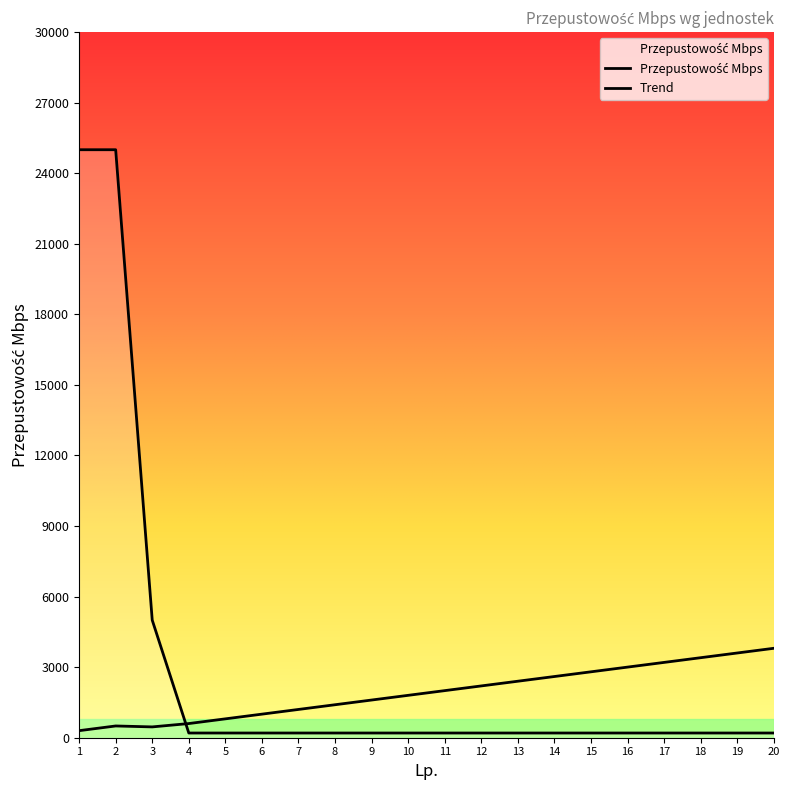

True or false: the data shows 127 at 17.

False